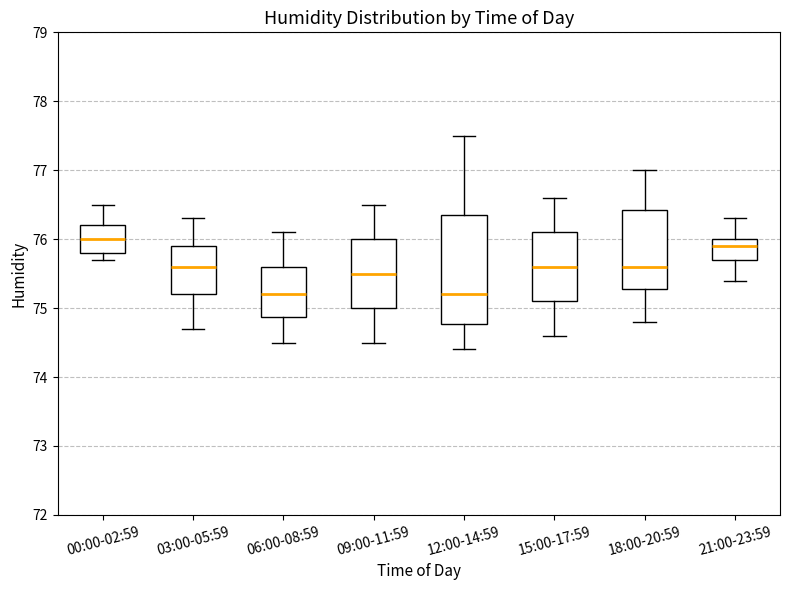

Reading left to right, read every box against the y-axis: the position of its median line, the range the box covers, and the ends of its whiskers. The values are not printed on the chart, so give them approximately, as read against the axis.

00:00-02:59: median 76.0, box 75.8 to 76.2, whiskers 75.7 to 76.5
03:00-05:59: median 75.6, box 75.2 to 75.9, whiskers 74.7 to 76.3
06:00-08:59: median 75.2, box 74.9 to 75.6, whiskers 74.5 to 76.1
09:00-11:59: median 75.5, box 75.0 to 76.0, whiskers 74.5 to 76.5
12:00-14:59: median 75.2, box 74.8 to 76.4, whiskers 74.4 to 77.5
15:00-17:59: median 75.6, box 75.1 to 76.1, whiskers 74.6 to 76.6
18:00-20:59: median 75.6, box 75.3 to 76.4, whiskers 74.8 to 77.0
21:00-23:59: median 75.9, box 75.7 to 76.0, whiskers 75.4 to 76.3